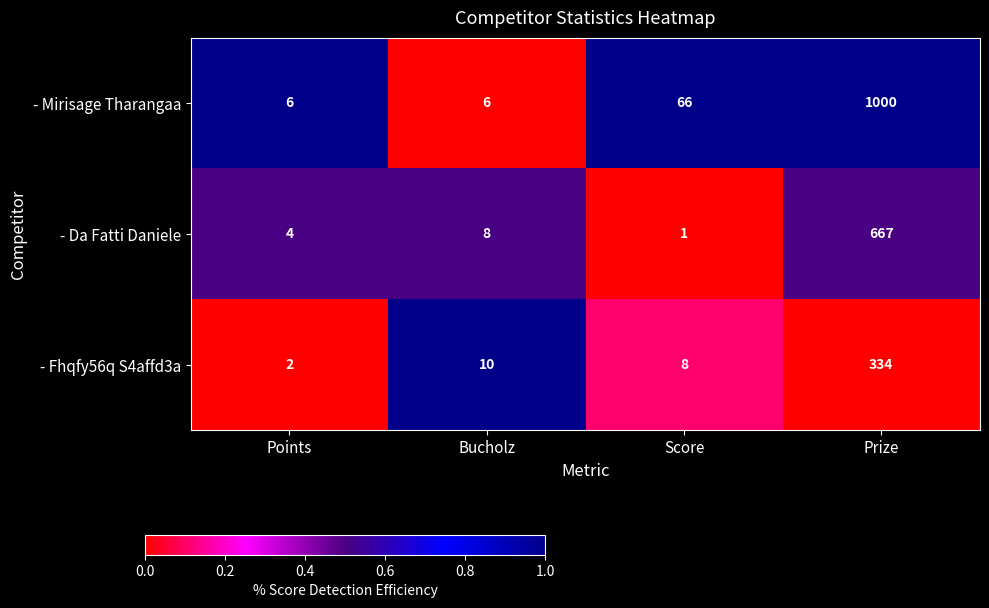

Is it true that - Mirisage Tharangaa equals 31 at Score?

False